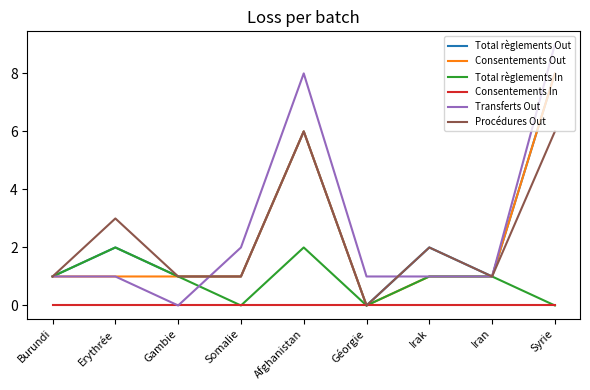

Which series has the widest spread of values?

Transferts Out